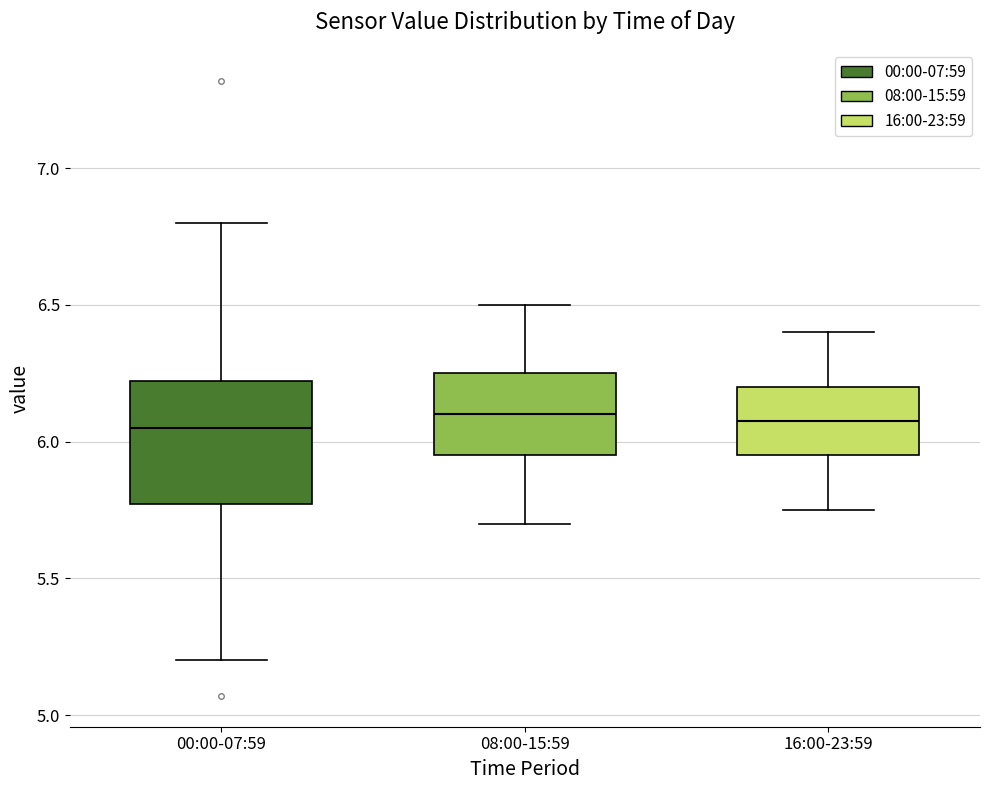

Reading left to right, transcribe this box plot: for each box, give where its median line is, the range the box spans, and where its two whiskers end, as read against the y-axis. The values are not printed on the chart, so give them approximately, as read against the axis.

00:00-07:59: median 6.05, box 5.75 to 6.20, whiskers 5.20 to 6.80
08:00-15:59: median 6.10, box 5.95 to 6.25, whiskers 5.70 to 6.50
16:00-23:59: median 6.10, box 5.95 to 6.20, whiskers 5.75 to 6.40